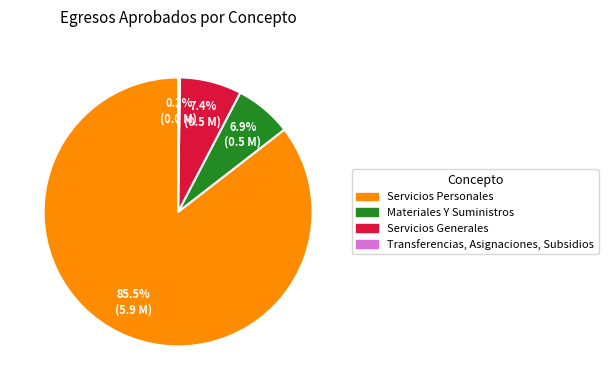

Do Servicios Personales and Materiales Y Suministros together represent more than half of the pie?

Yes